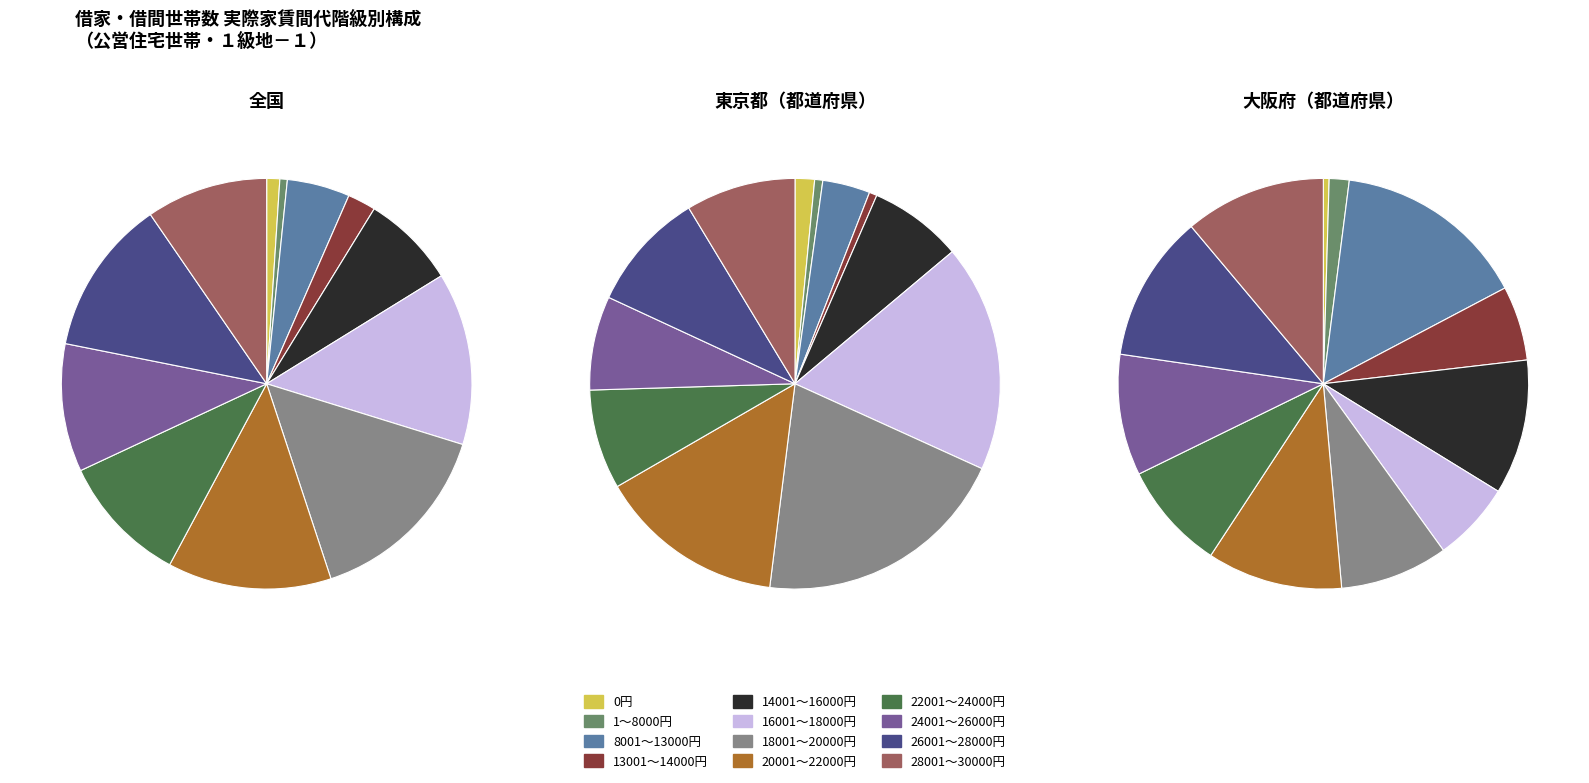

Combined, do 1～8000円 and 0円 account for over 50%?

No